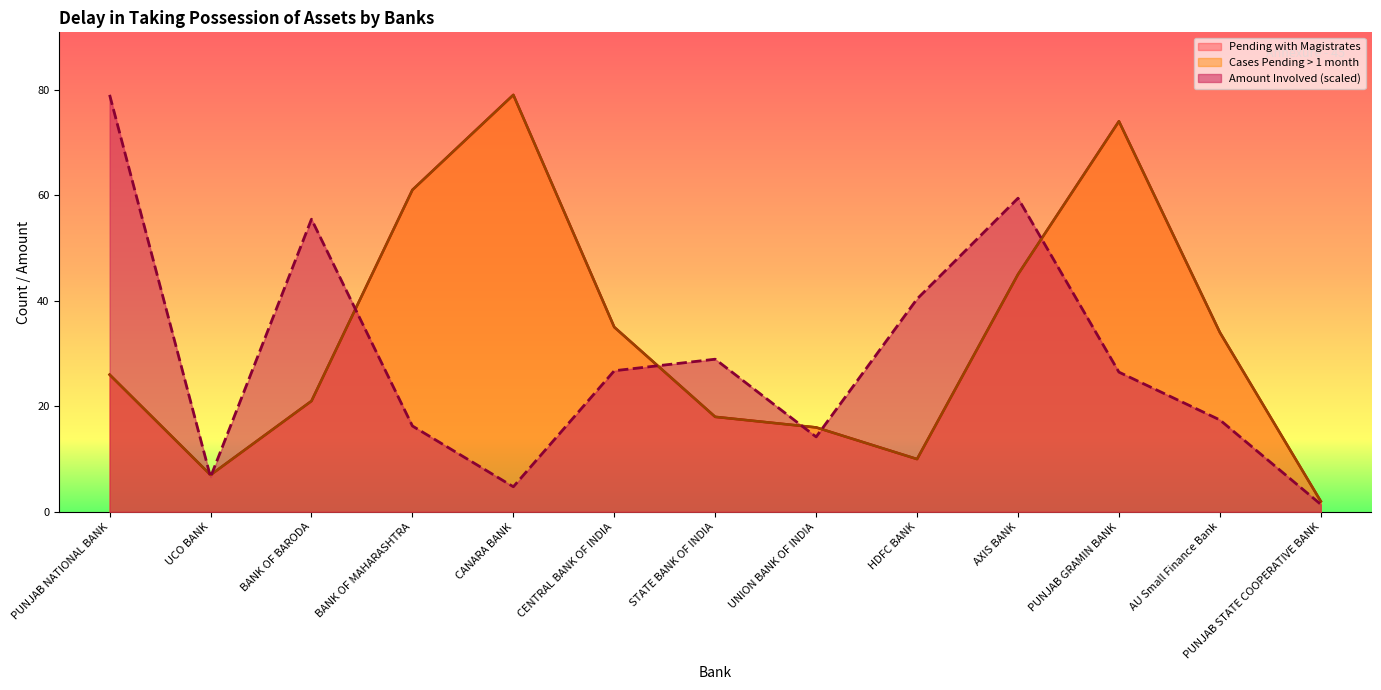

Is the value of Cases Pending > 1 month at AU Small Finance Bank greater than the value of Amount Involved (Lakhs) at PUNJAB GRAMIN BANK?

Yes